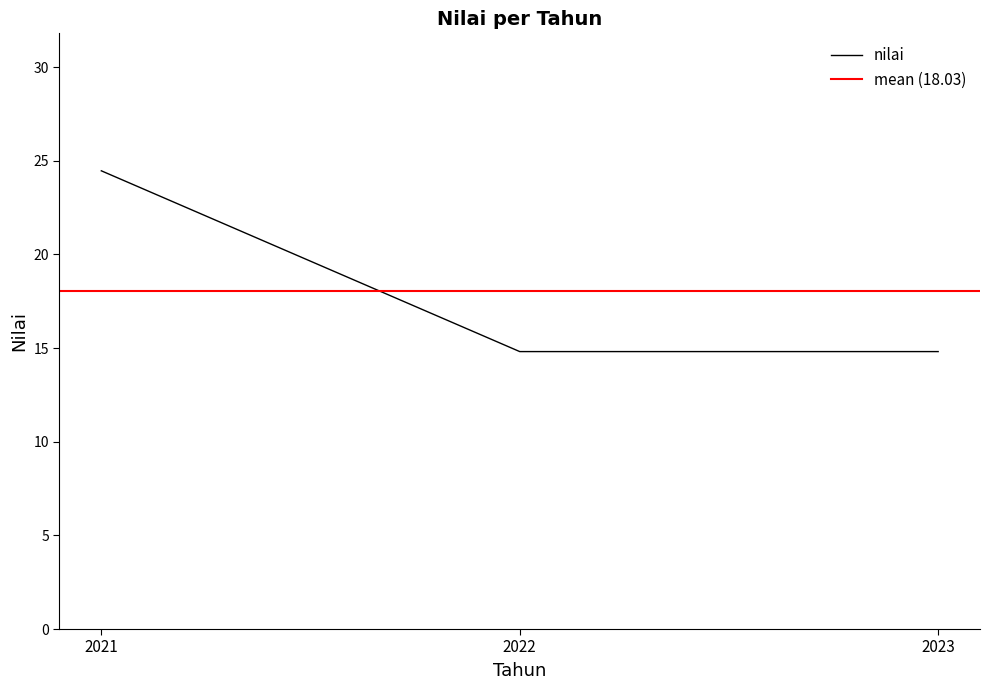

Reading left to right, extract all data points from this chart.

2021=24.5	2022=14.8	2023=14.8